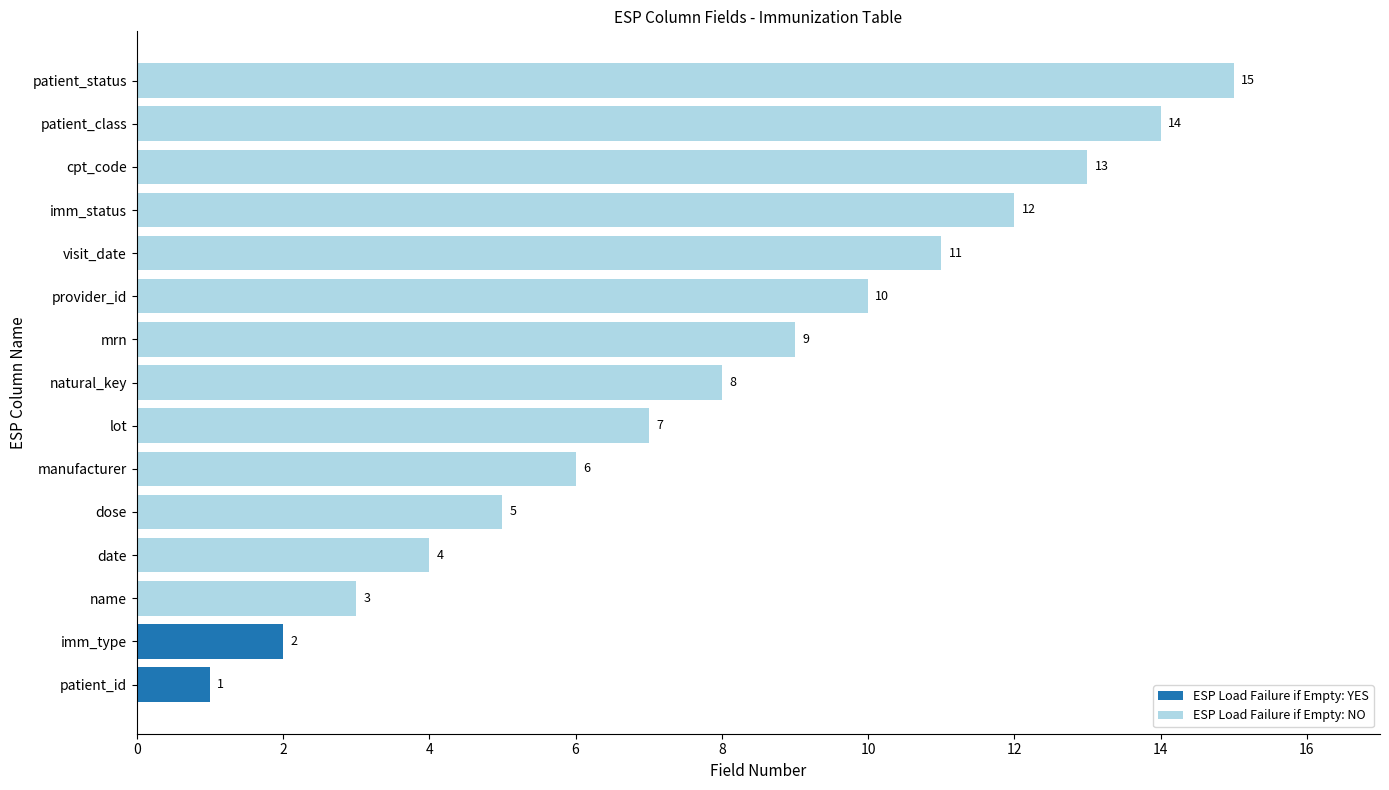

How many bars are there in total?

15